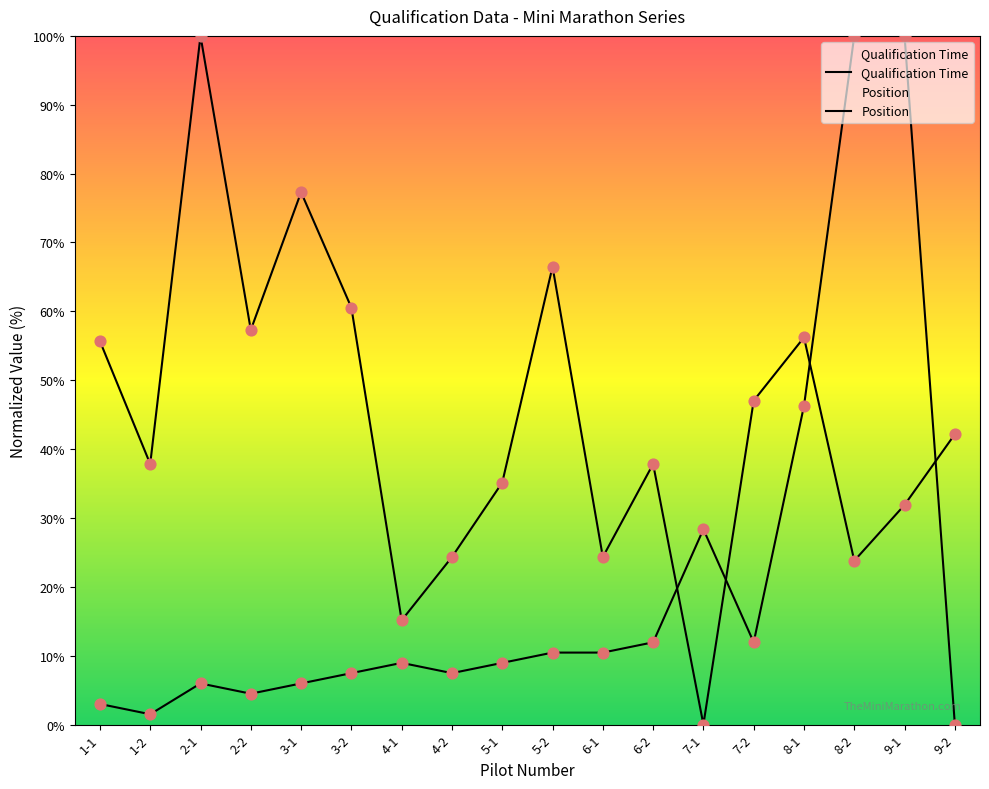

Which series has the largest total across all categories?

Qualification Time